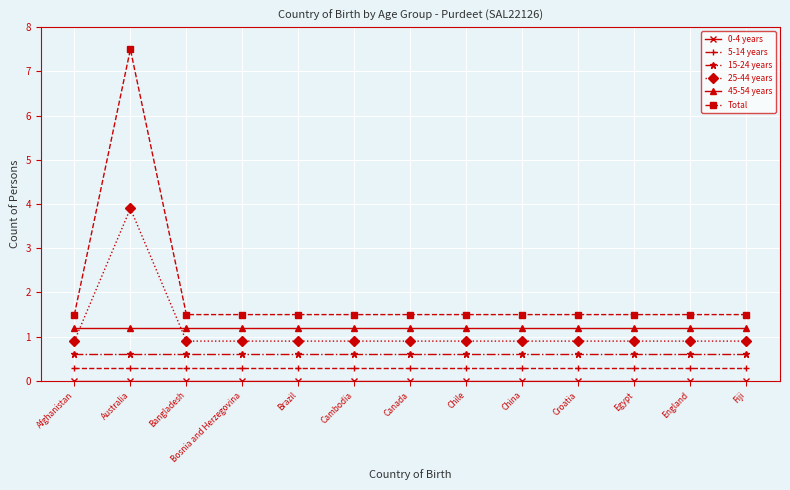

Count the number of data series in this chart.

6